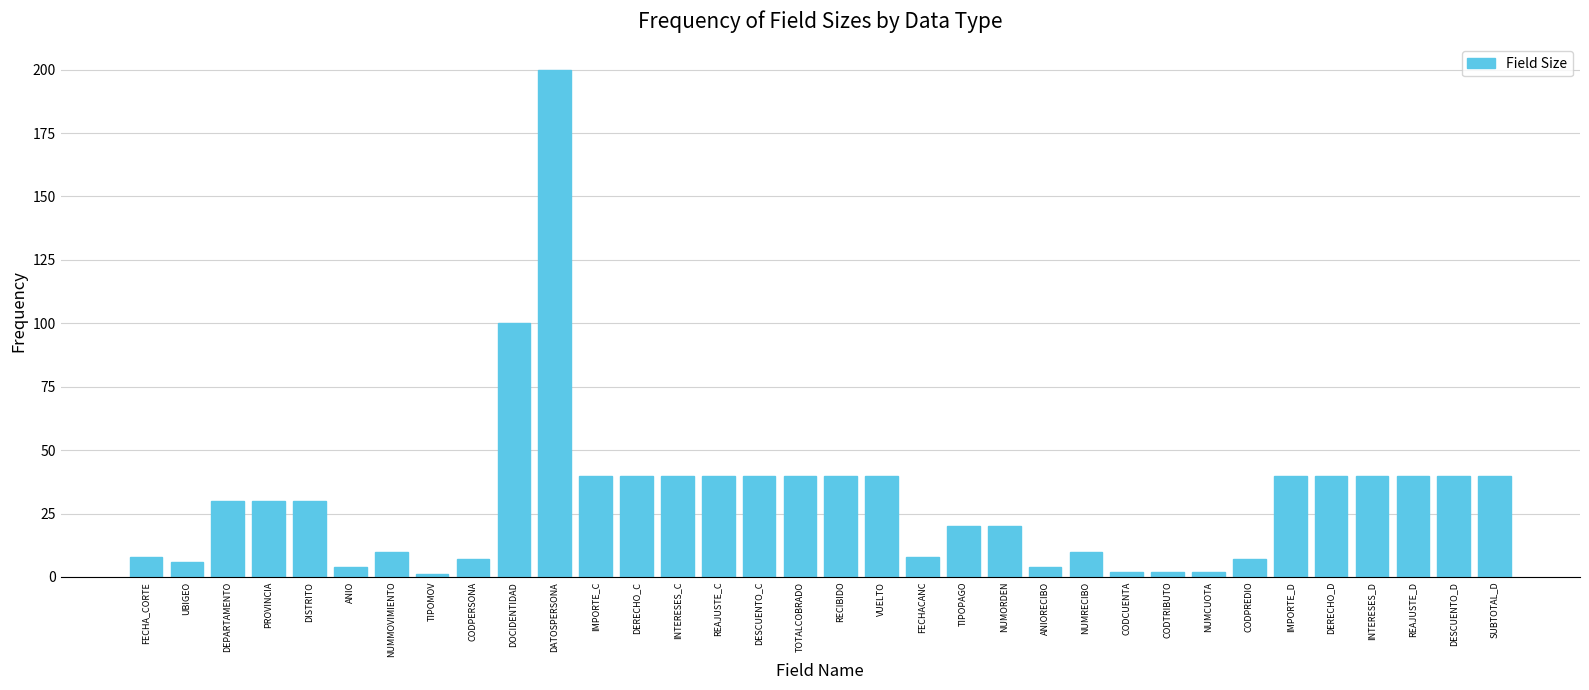

Reading left to right, transcribe all the data shown in this chart.

8	6	30	30	30	4	10	1	7	100	200	40	40	40	40	40	40	40	40	8	20	20	4	10	2	2	2	7	40	40	40	40	40	40